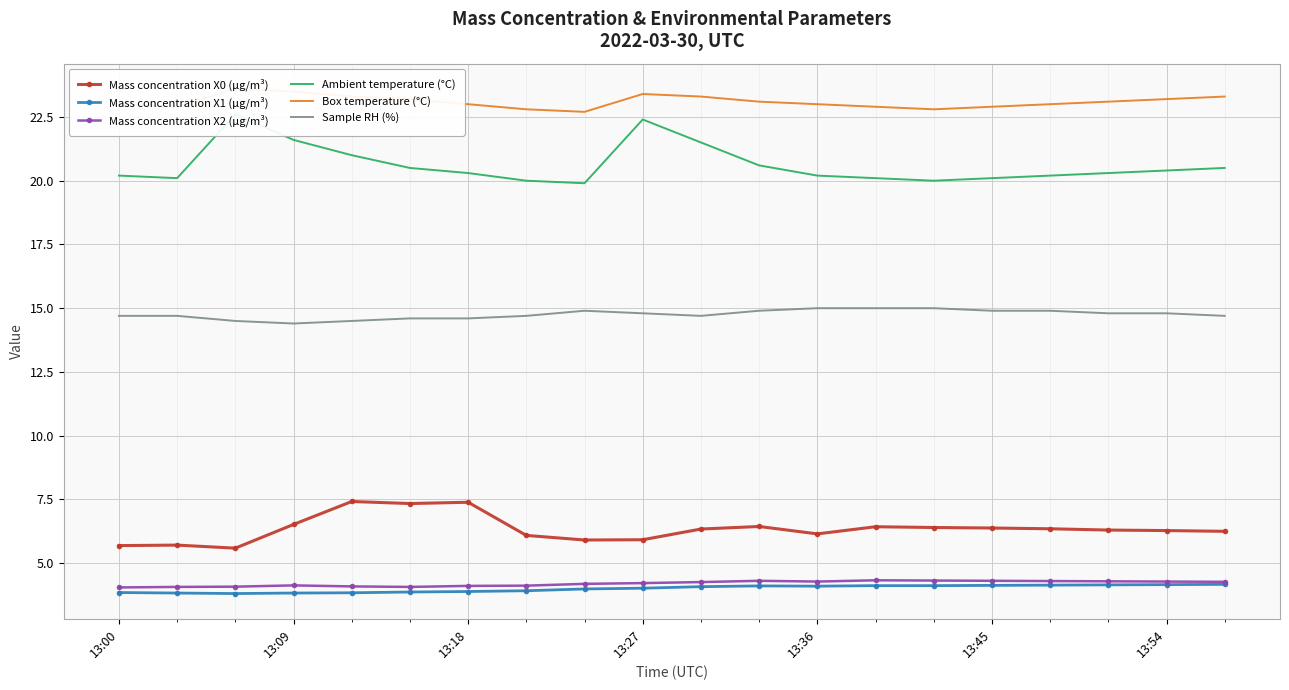

What is the lowest value of the Mass concentration X1 (μg/m³) series?

3.8